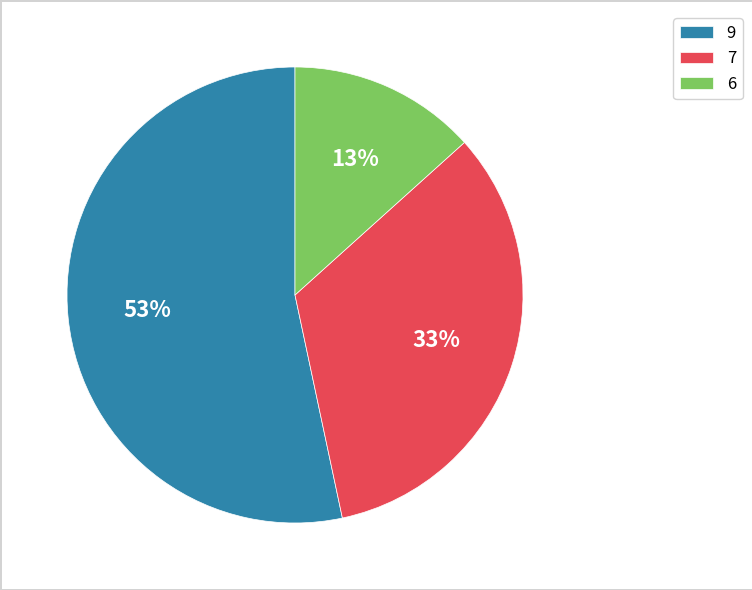

Which has a higher value, 6 or 7?

7